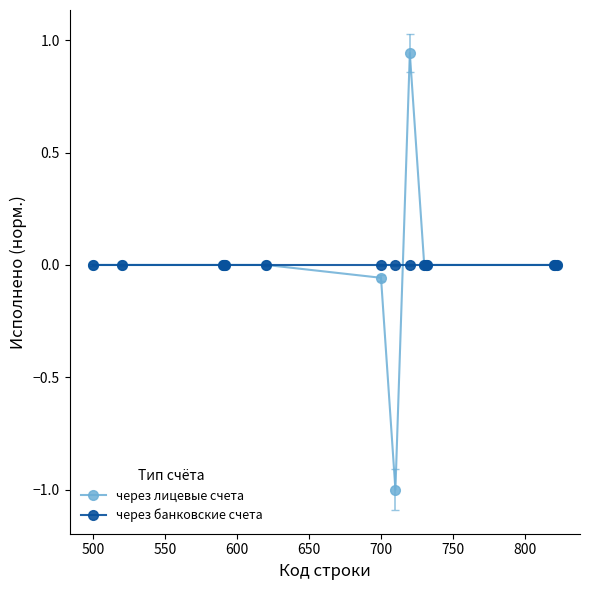

Which series has the widest spread of values?

через лицевые счета